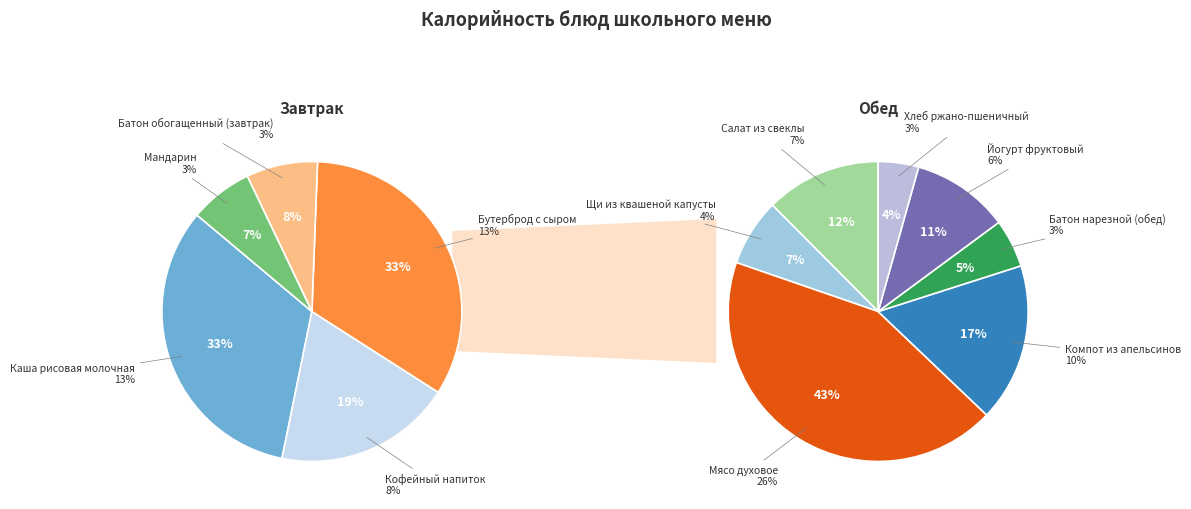

To the nearest percent, what portion does Компот из апельсинов represent?

10%